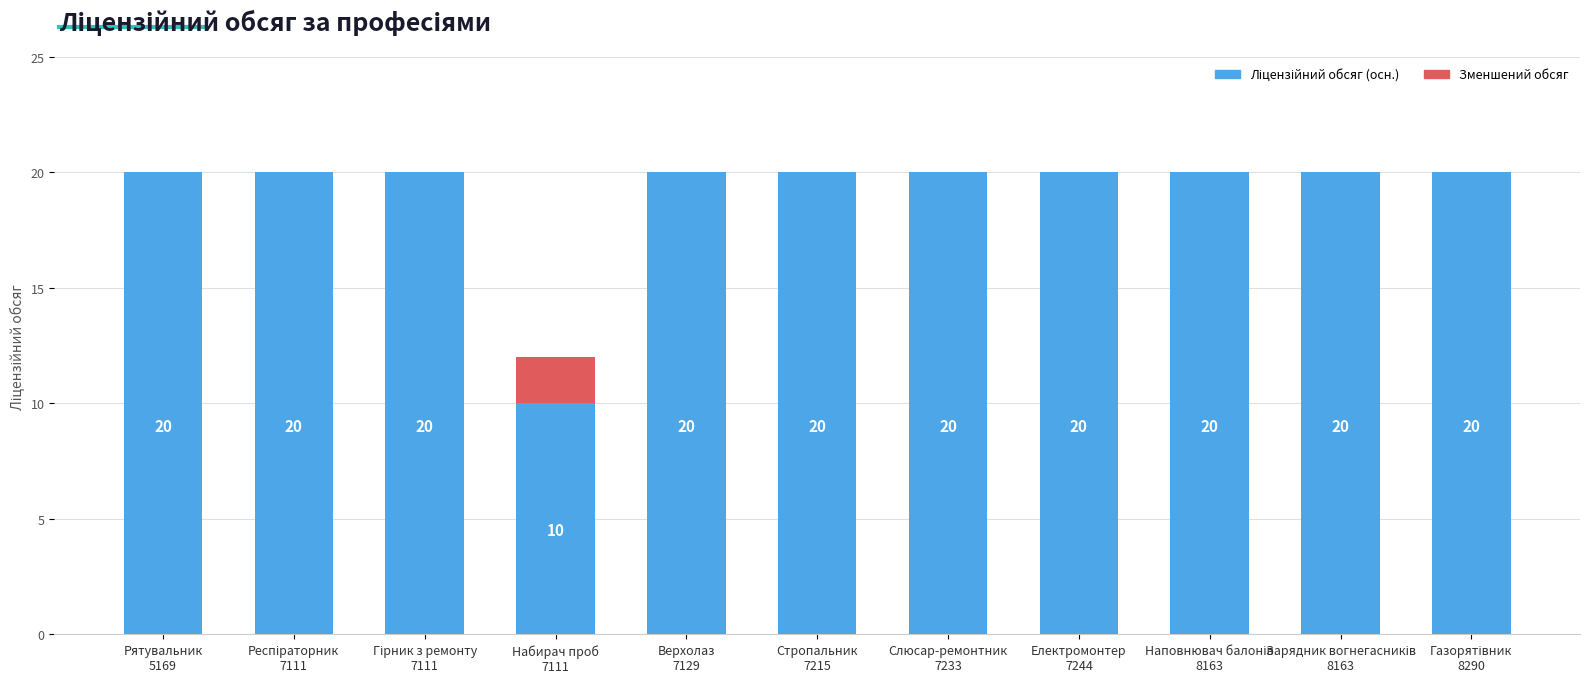

How many data points are less than 20?

1